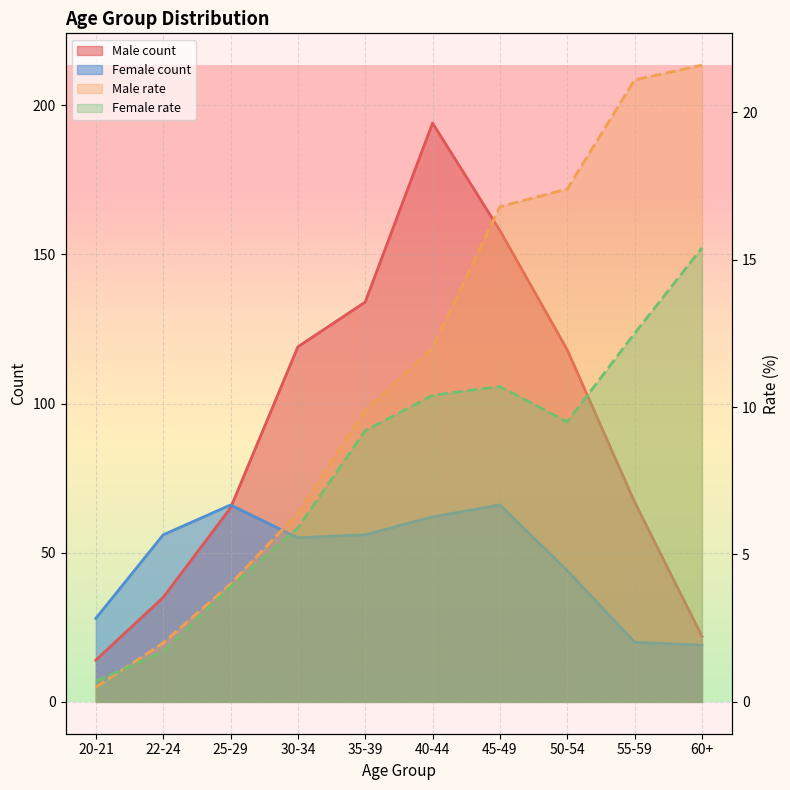

Which series ends up on top after the final intersection of Female rate and Male rate?

Male rate